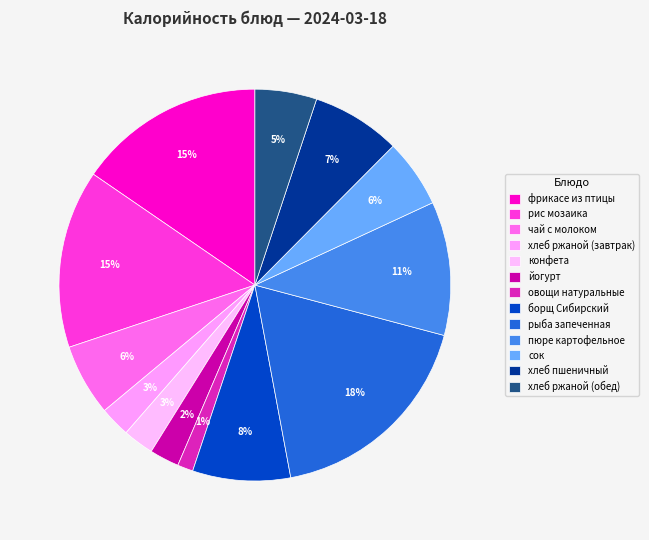

Rank the categories by value from lowest to highest.

овощи натуральные, йогурт, хлеб ржаной (завтрак), конфета, хлеб ржаной (обед), сок, чай с молоком, хлеб пшеничный, борщ Сибирский, пюре картофельное, рис мозаика, фрикасе из птицы, рыба запеченная